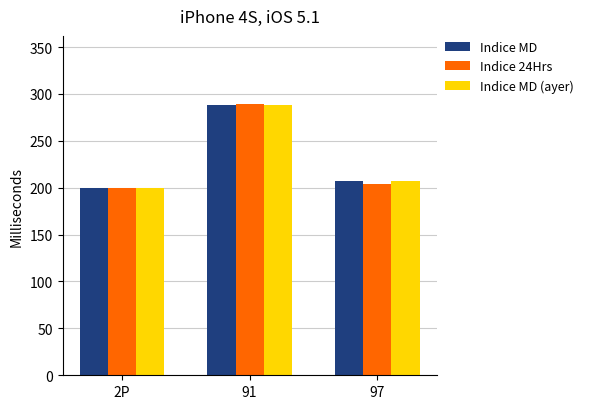

Where is Indice MD nearest to the value 244?

97